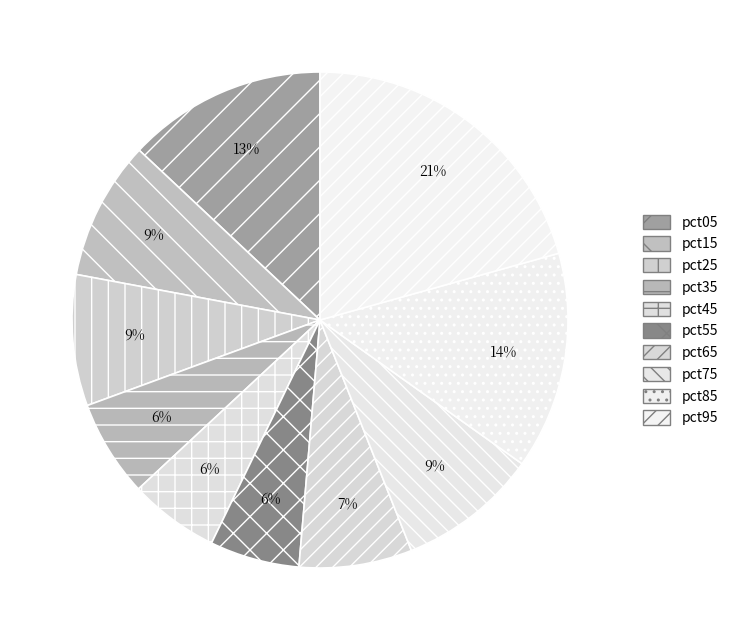

Is it true that pct55 is 6% of the pie?

True